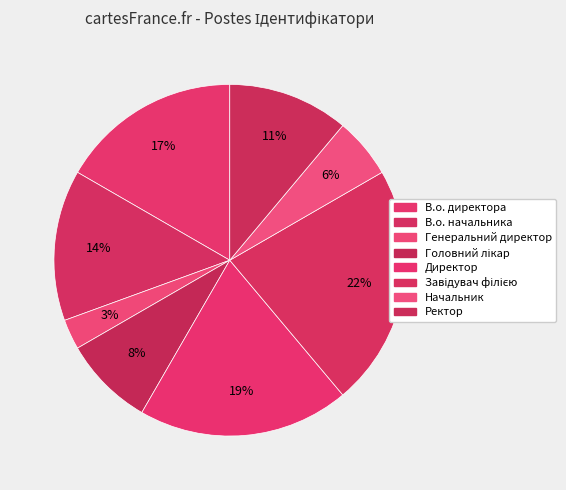

Count the number of slices in the pie.

8